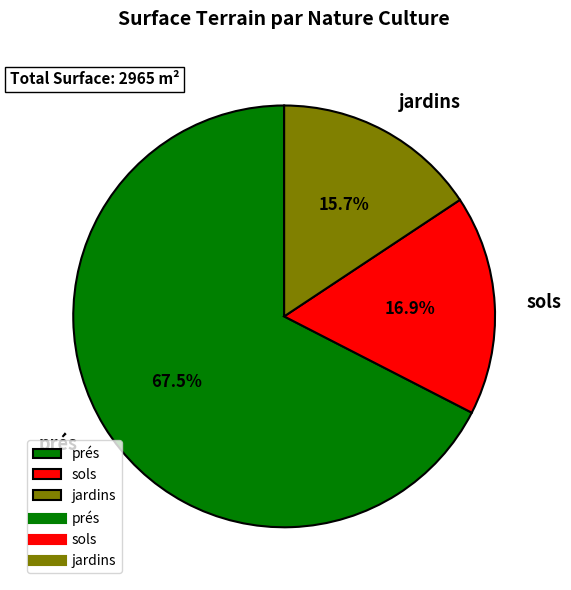

Which category has the biggest portion of the pie?

prés